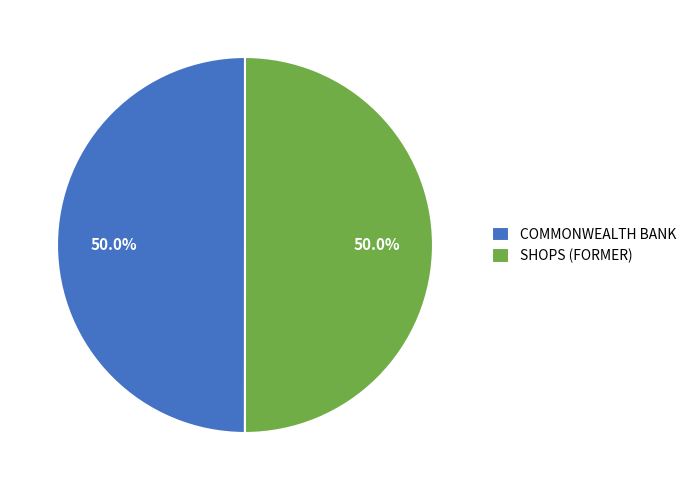

What is the ratio of the value at COMMONWEALTH BANK to the value at SHOPS (FORMER)?

1.0